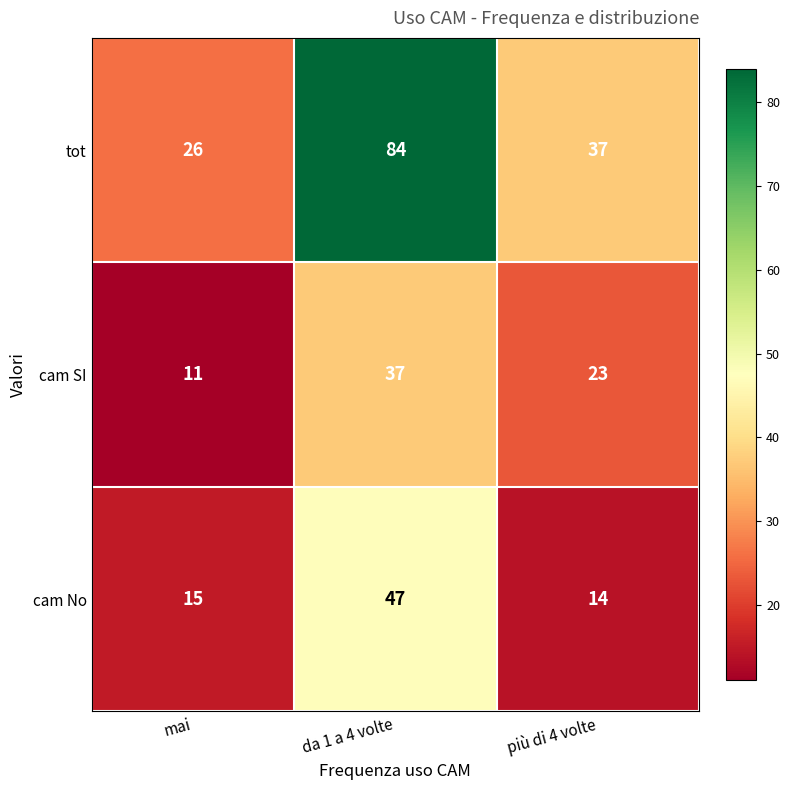

How many cam SI values are between 11 and 37?

3